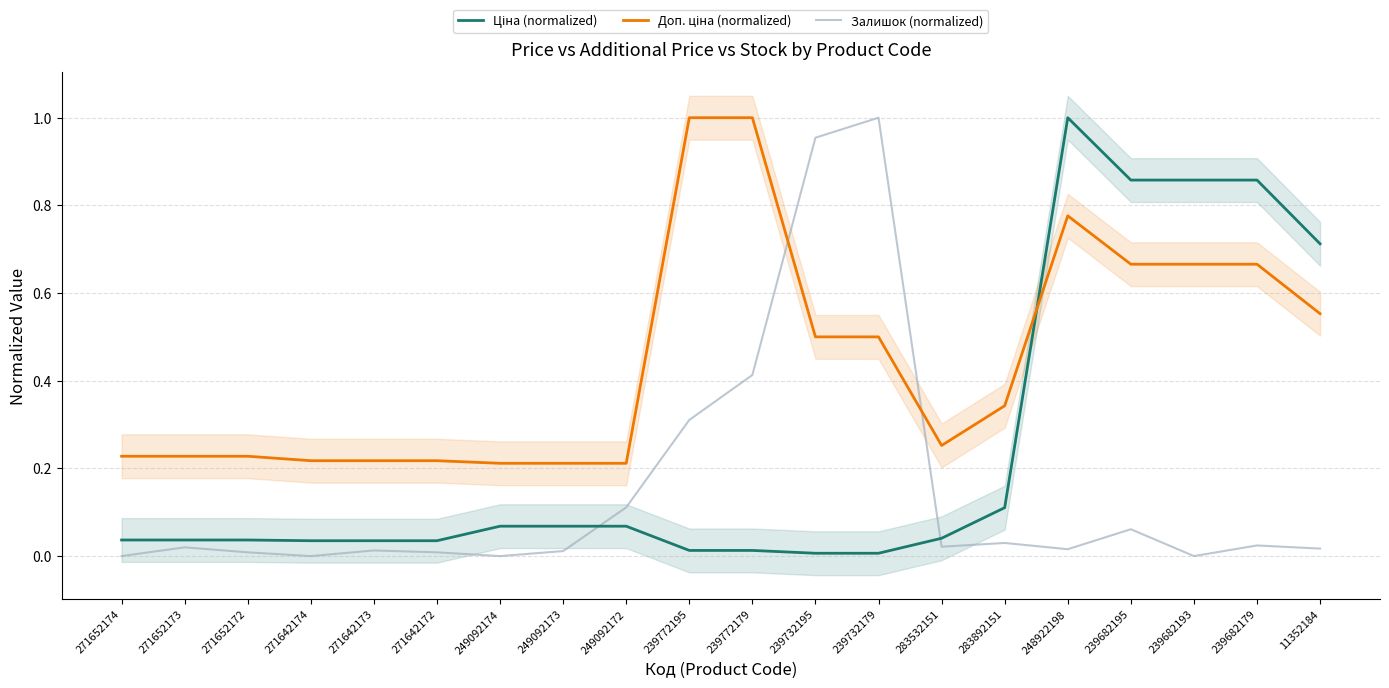

What is the difference between the maximum and minimum values in the Ціна (normalized) series?

1.0